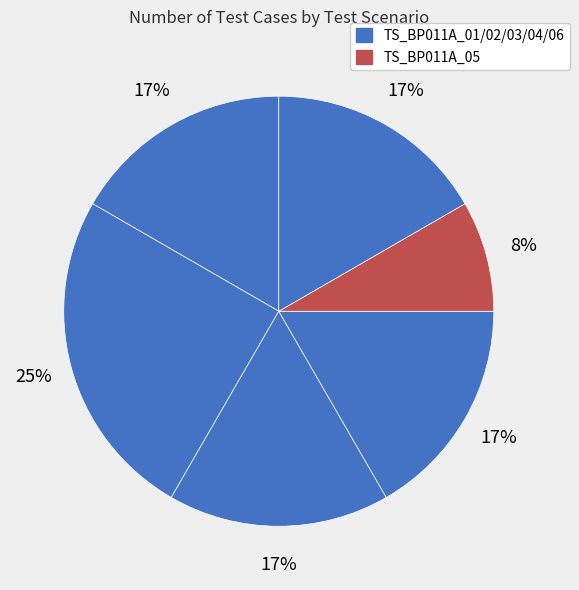

To the nearest percent, what is the average slice percentage?

17%